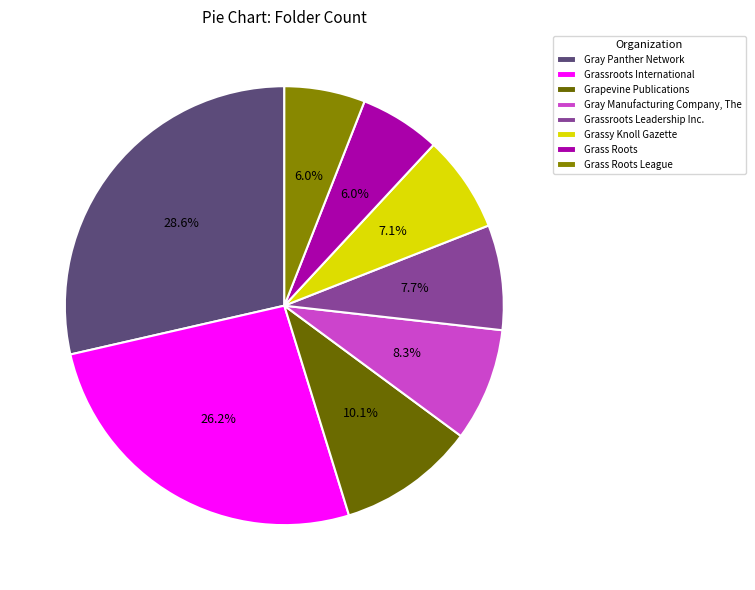

How many slices are in this pie chart?

8